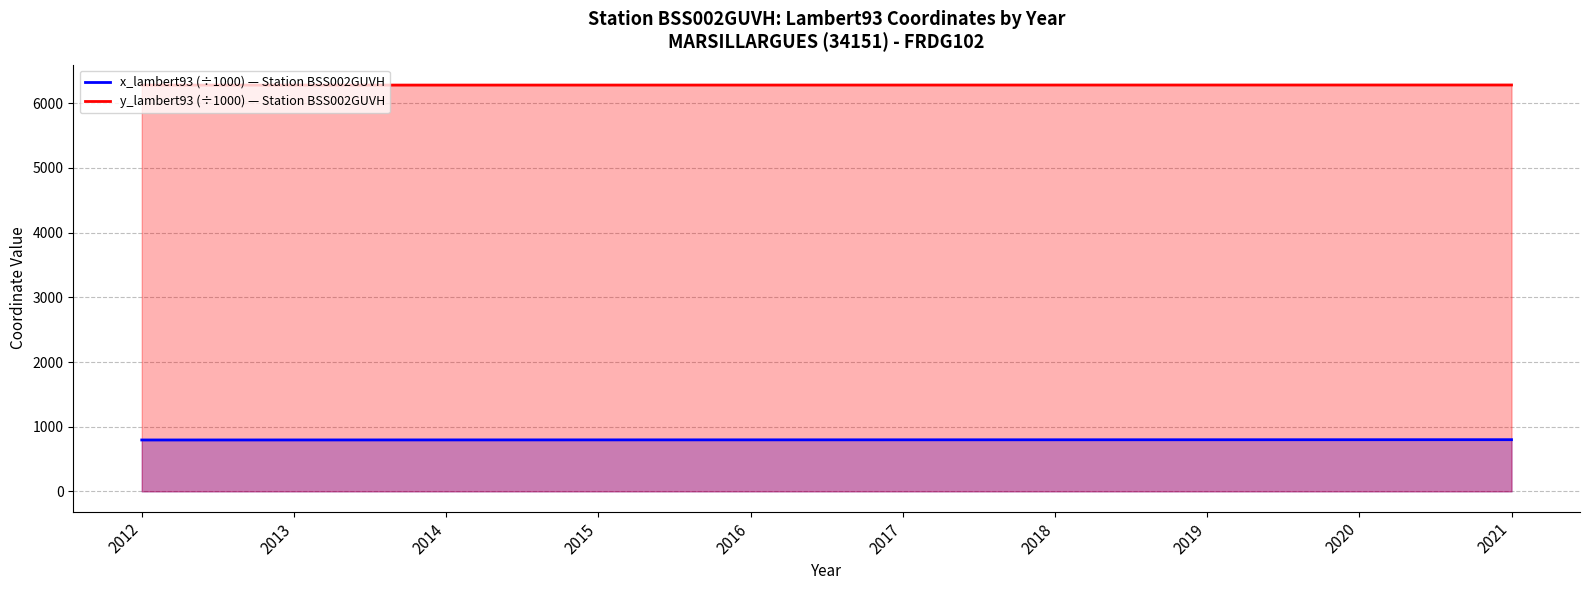

What is the difference between the maximum and minimum values in the x_lambert93 (÷1000) — Station BSS002GUVH series?

4.5